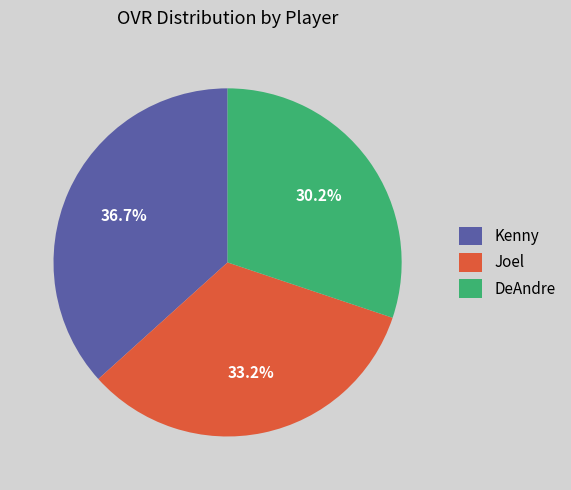

Which slice is the largest?

Kenny